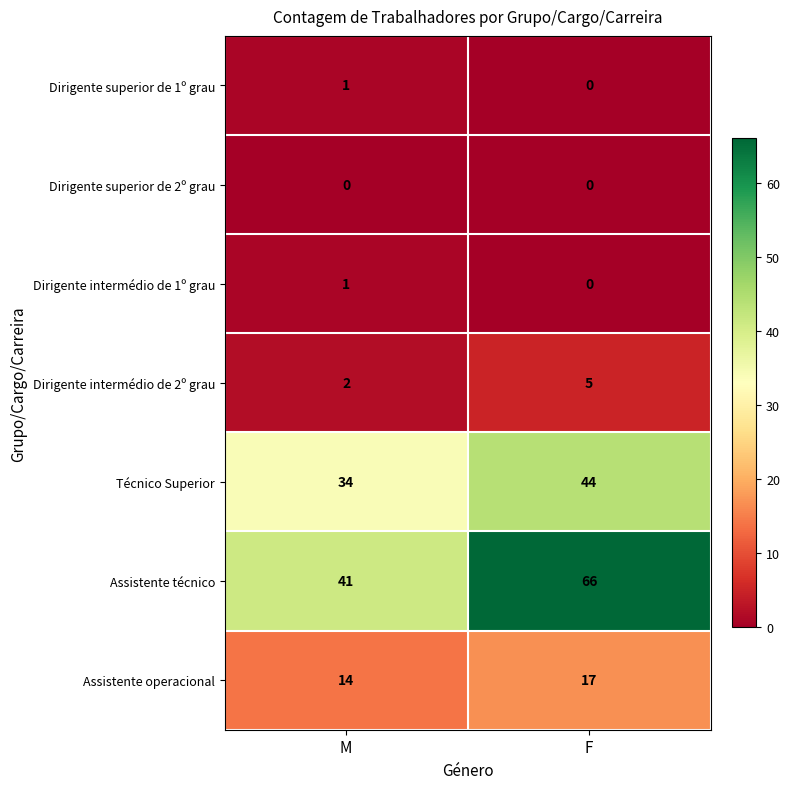

What is the total value across all series at M?

93